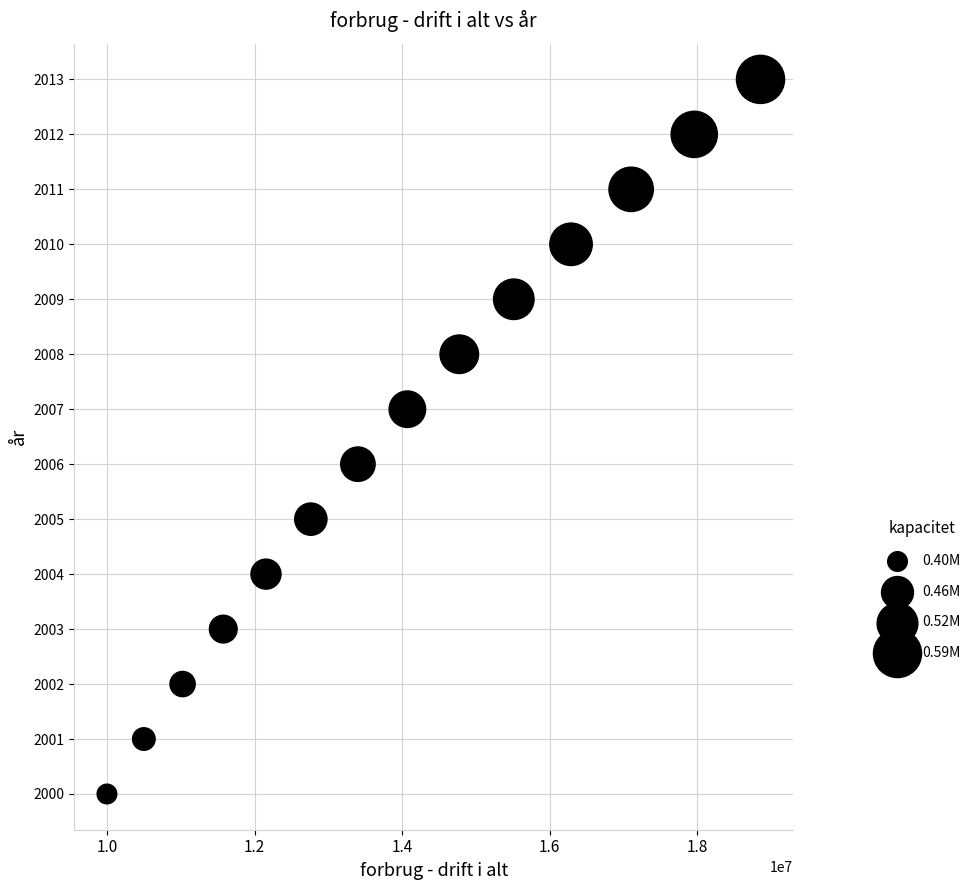

What is the range of Y values (max minus min)?

13